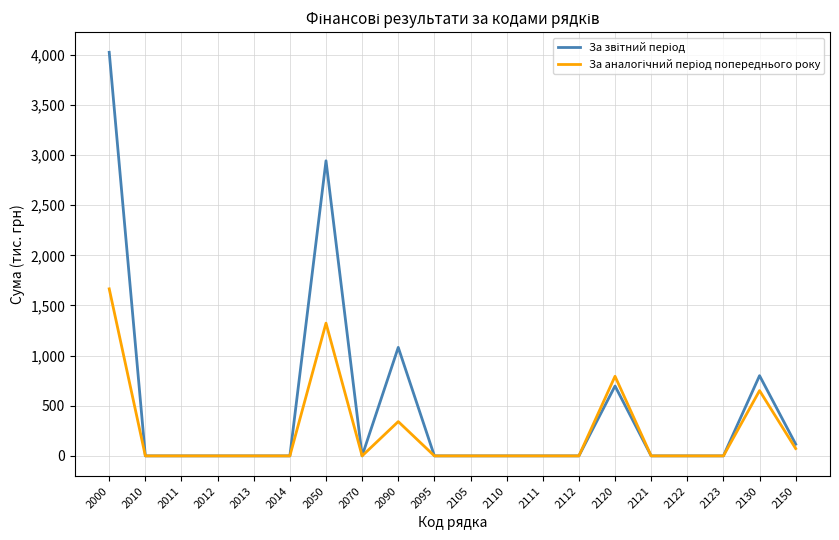

At which category is the sum across all series the highest?

2000